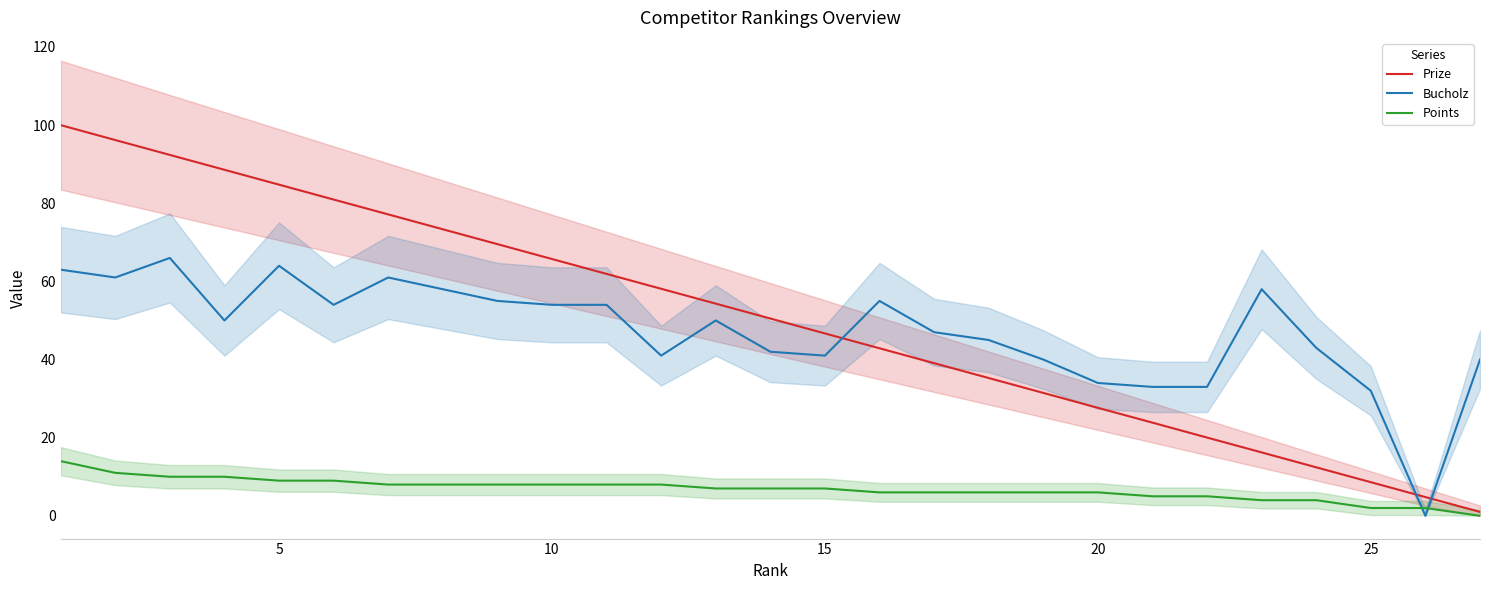

What is the greatest value displayed?

100.0